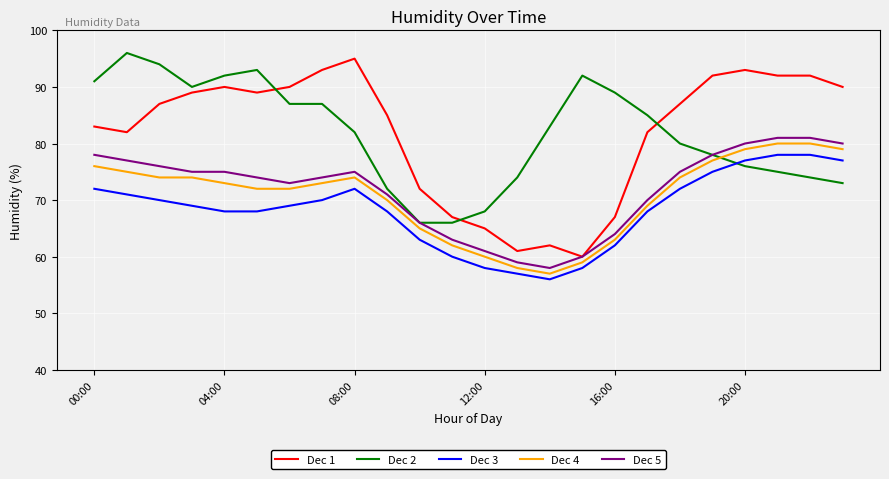

What is the smallest value displayed?

56